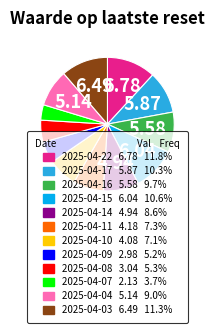

Which category has the smallest portion of the pie?

2025-04-07